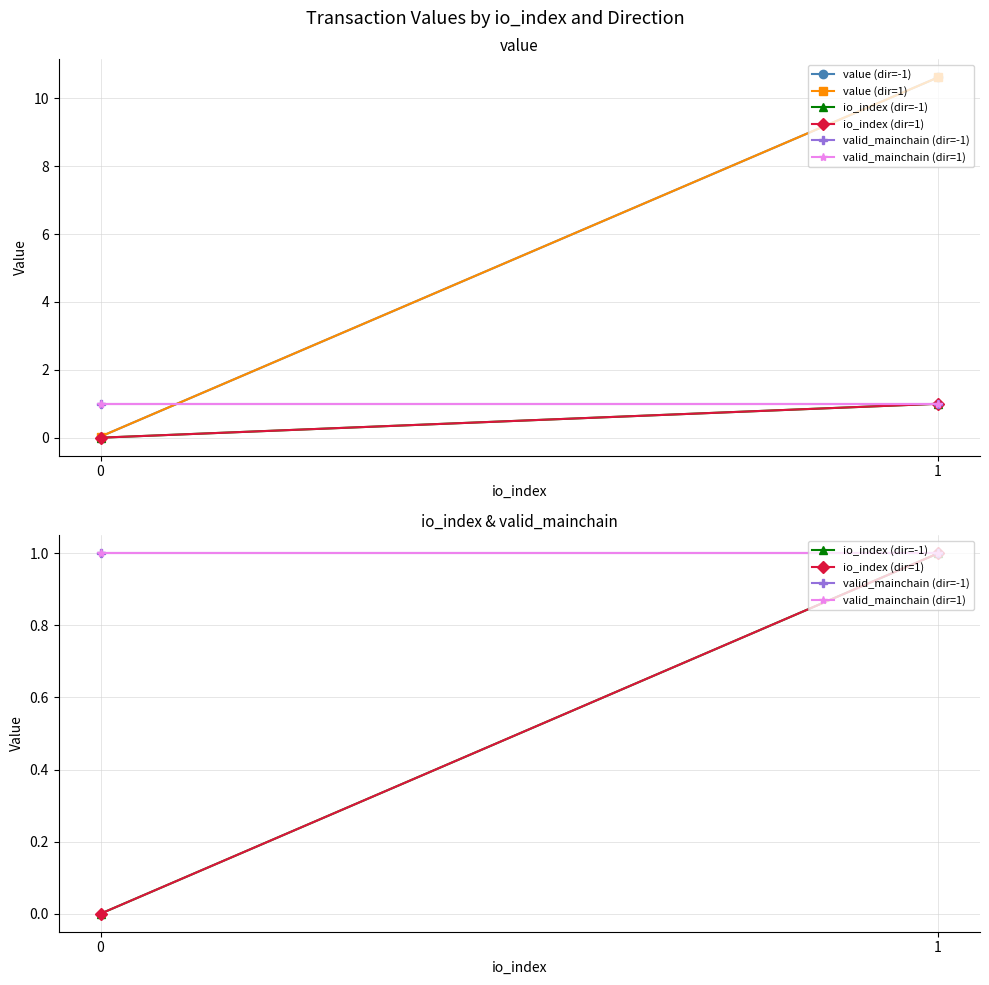

Is the value of value (dir=-1) at 0 greater than the value of valid_mainchain (dir=-1) at 0?

No